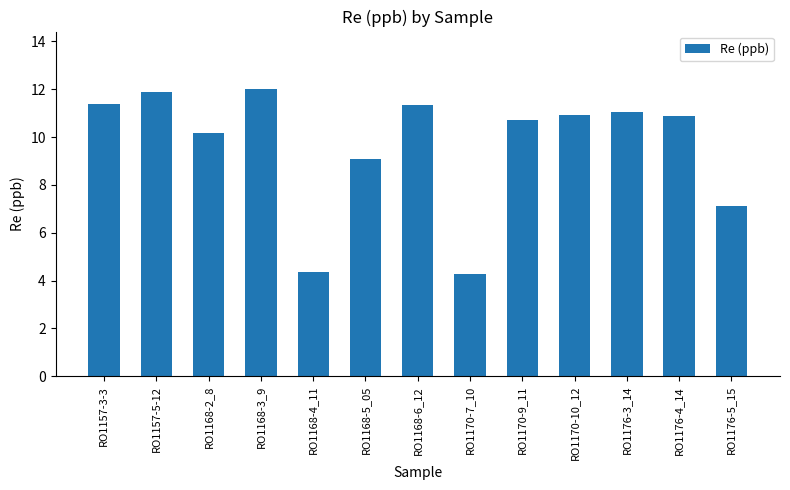

What is the ratio of the value at RO1168-5_05 to the value at RO1170-10_12?

0.8